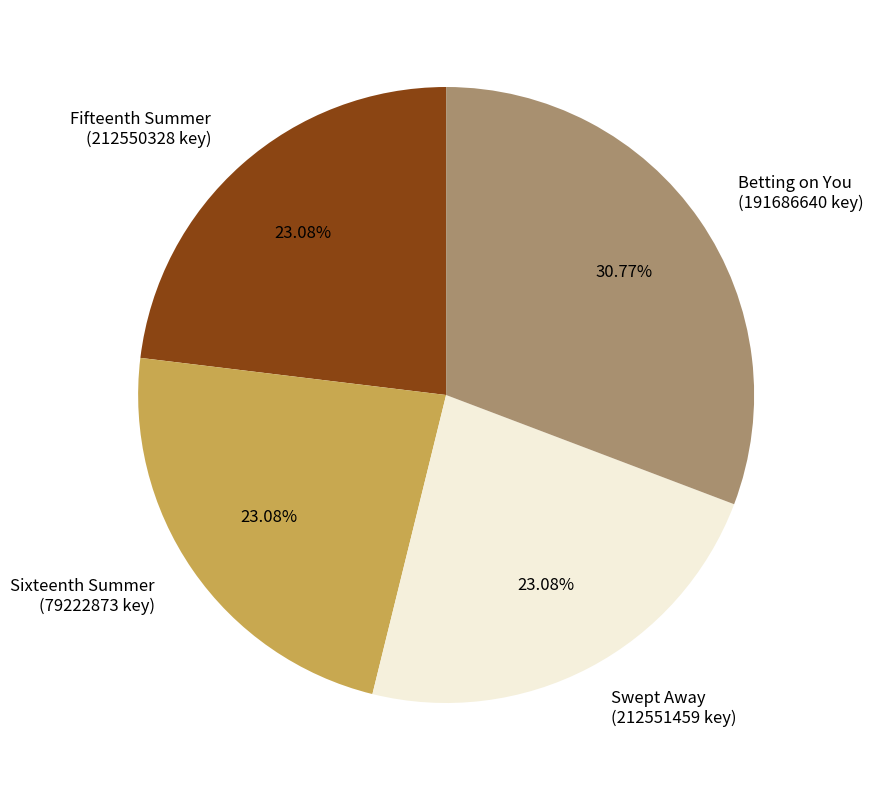

What percentage do Betting on You and Fifteenth Summer together represent?

53.8%